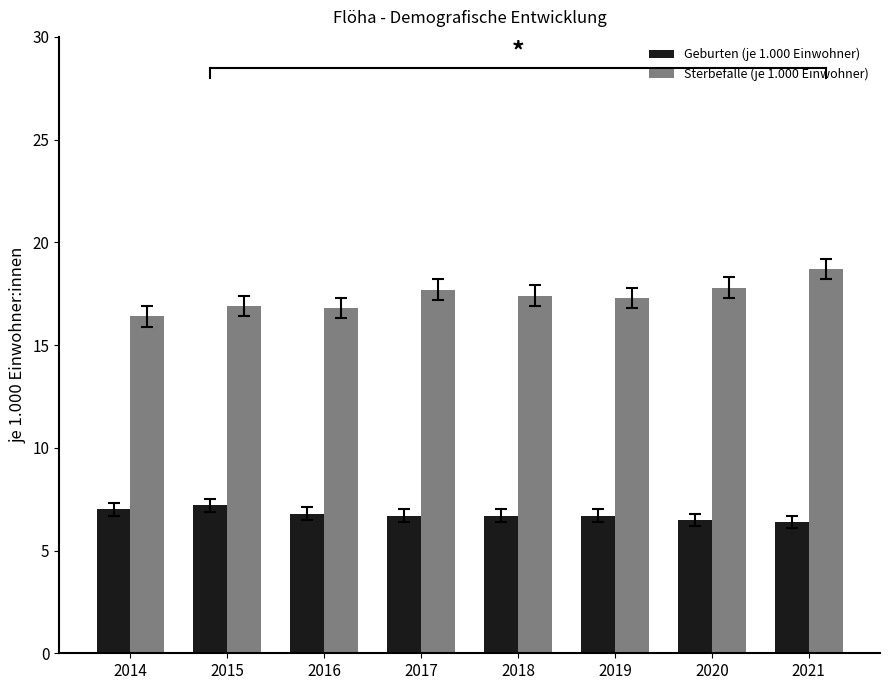

Does the chart contain any negative values?

No